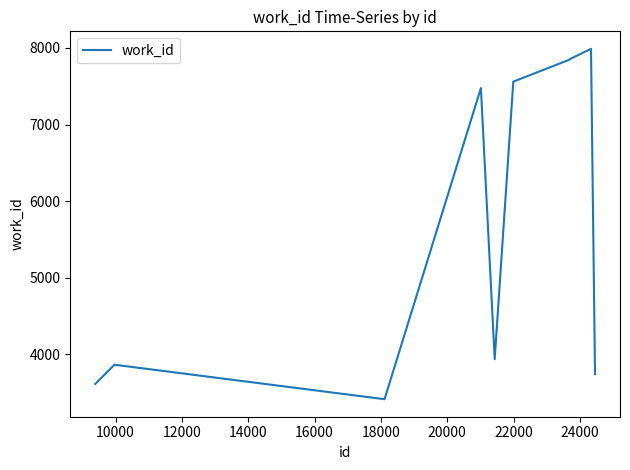

What is the maximum value shown in the chart?

7988